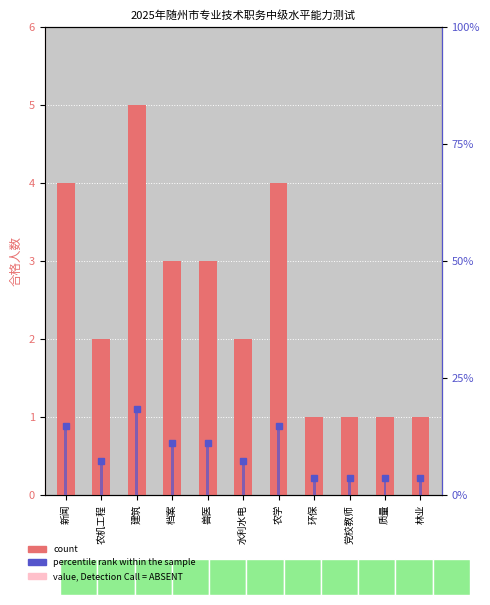

What is the maximum value shown in the chart?

18.5